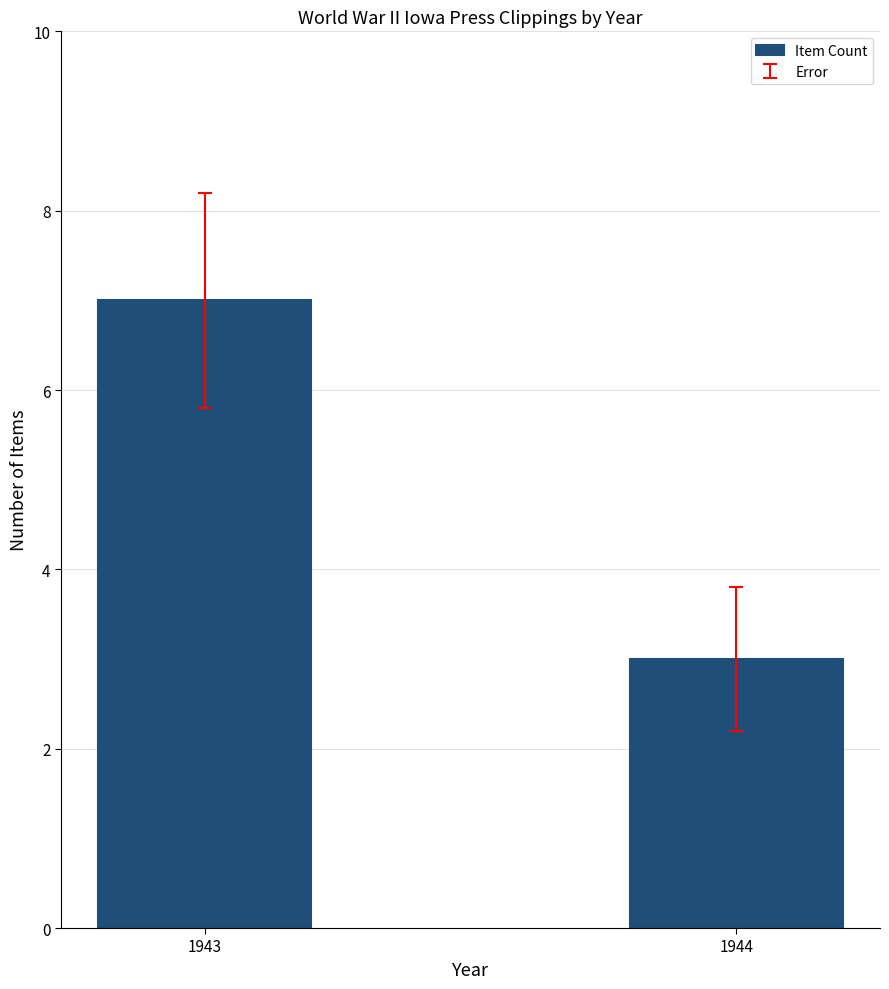

Reading right to left, transcribe all the data shown in this chart.

3	7